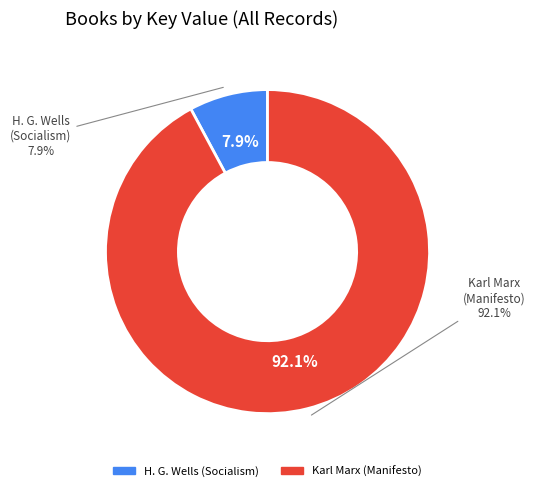

Does Socialism and the Family account for over 50% of the chart?

No